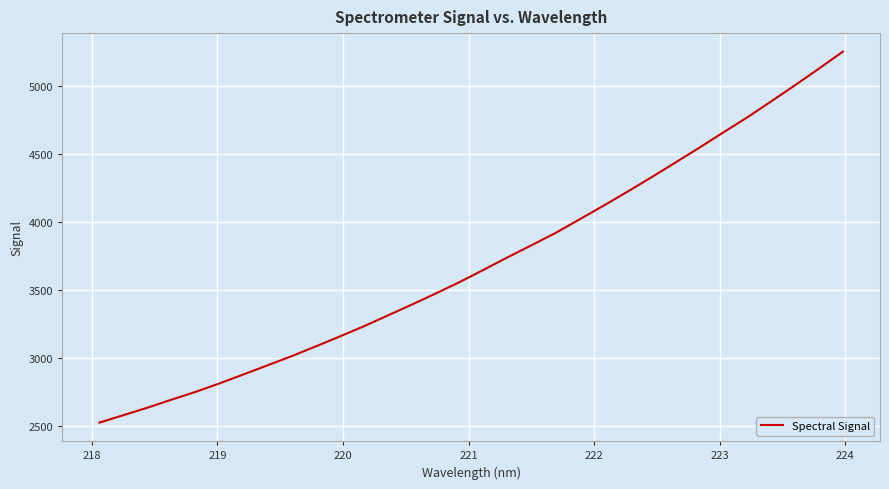

What is the difference between the maximum and minimum values?

2722.3